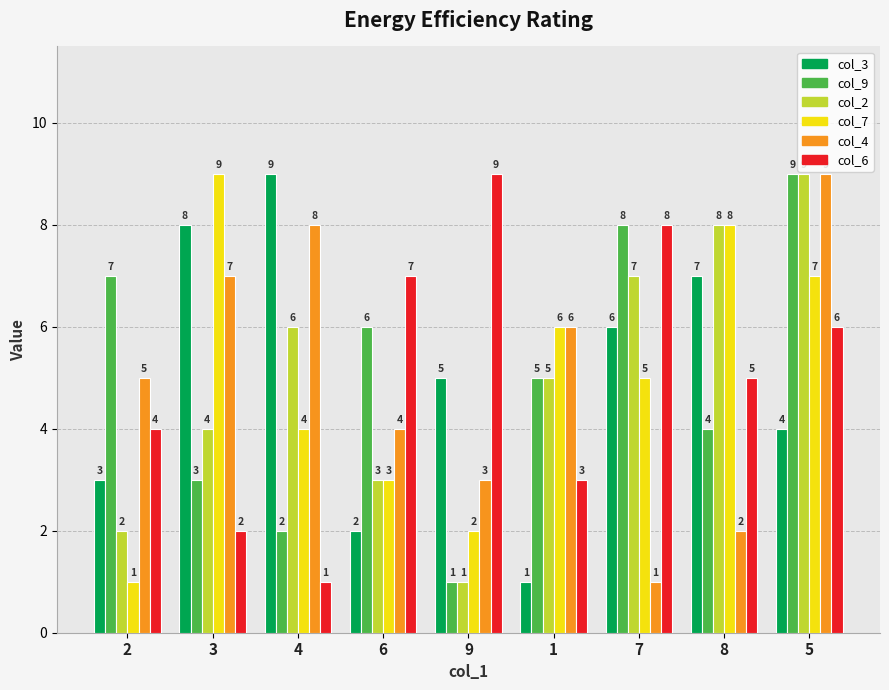

Reading left to right, extract all data points from this chart.

col_3: 2=3	3=8	4=9	6=2	9=5	1=1	7=6	8=7	5=4
col_9: 2=7	3=3	4=2	6=6	9=1	1=5	7=8	8=4	5=9
col_2: 2=2	3=4	4=6	6=3	9=1	1=5	7=7	8=8	5=9
col_7: 2=1	3=9	4=4	6=3	9=2	1=6	7=5	8=8	5=7
col_4: 2=5	3=7	4=8	6=4	9=3	1=6	7=1	8=2	5=9
col_6: 2=4	3=2	4=1	6=7	9=9	1=3	7=8	8=5	5=6